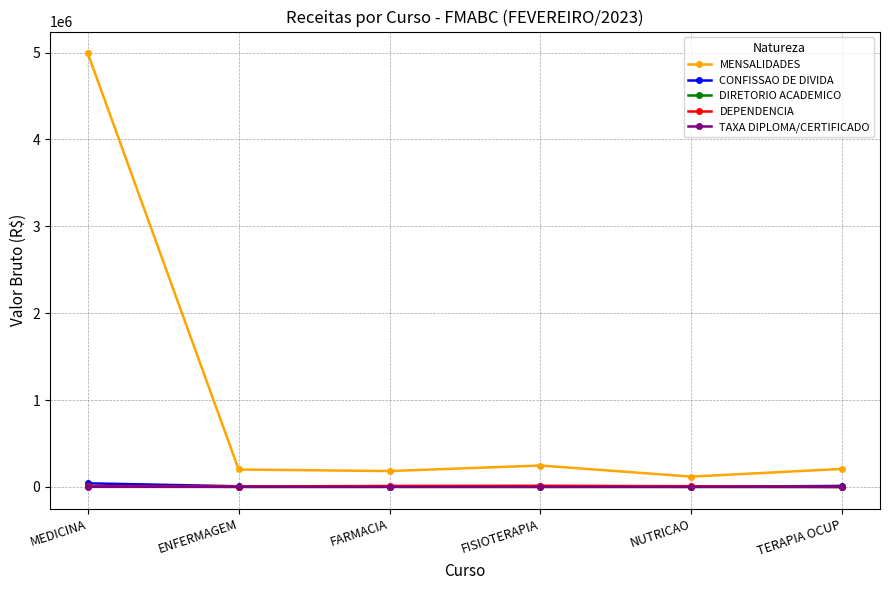

What is the greatest value displayed?

4992511.8